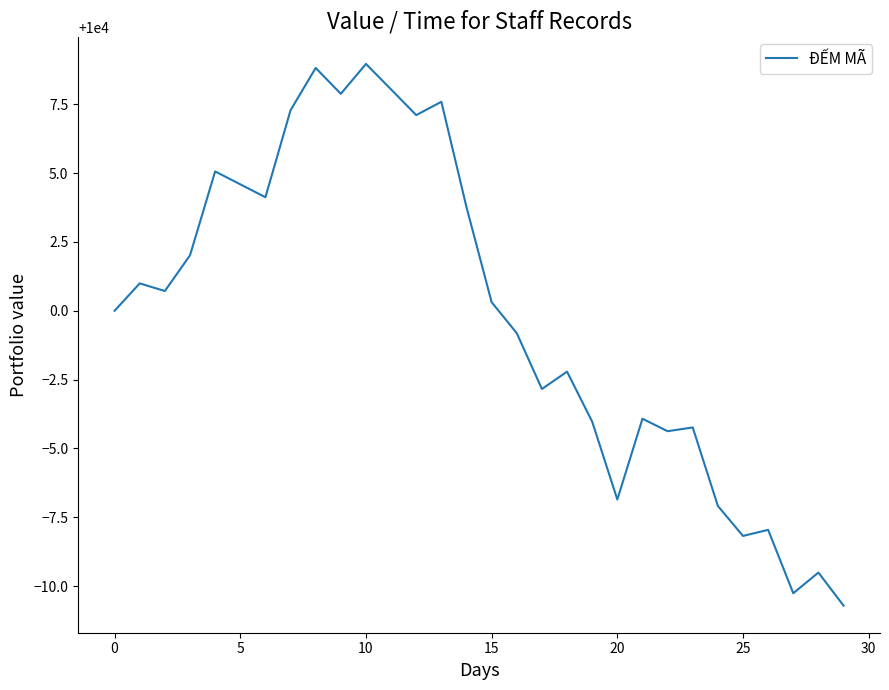

What is the minimum value shown in the chart?

9989.3